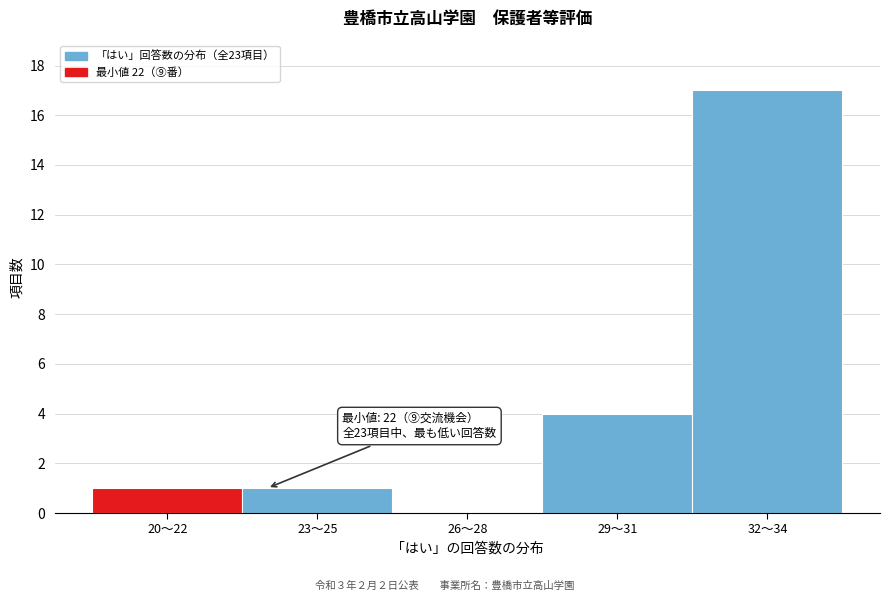

Reading left to right, transcribe all the data shown in this chart.

20〜22=1	23〜25=1	26〜28=0	29〜31=4	32〜34=17